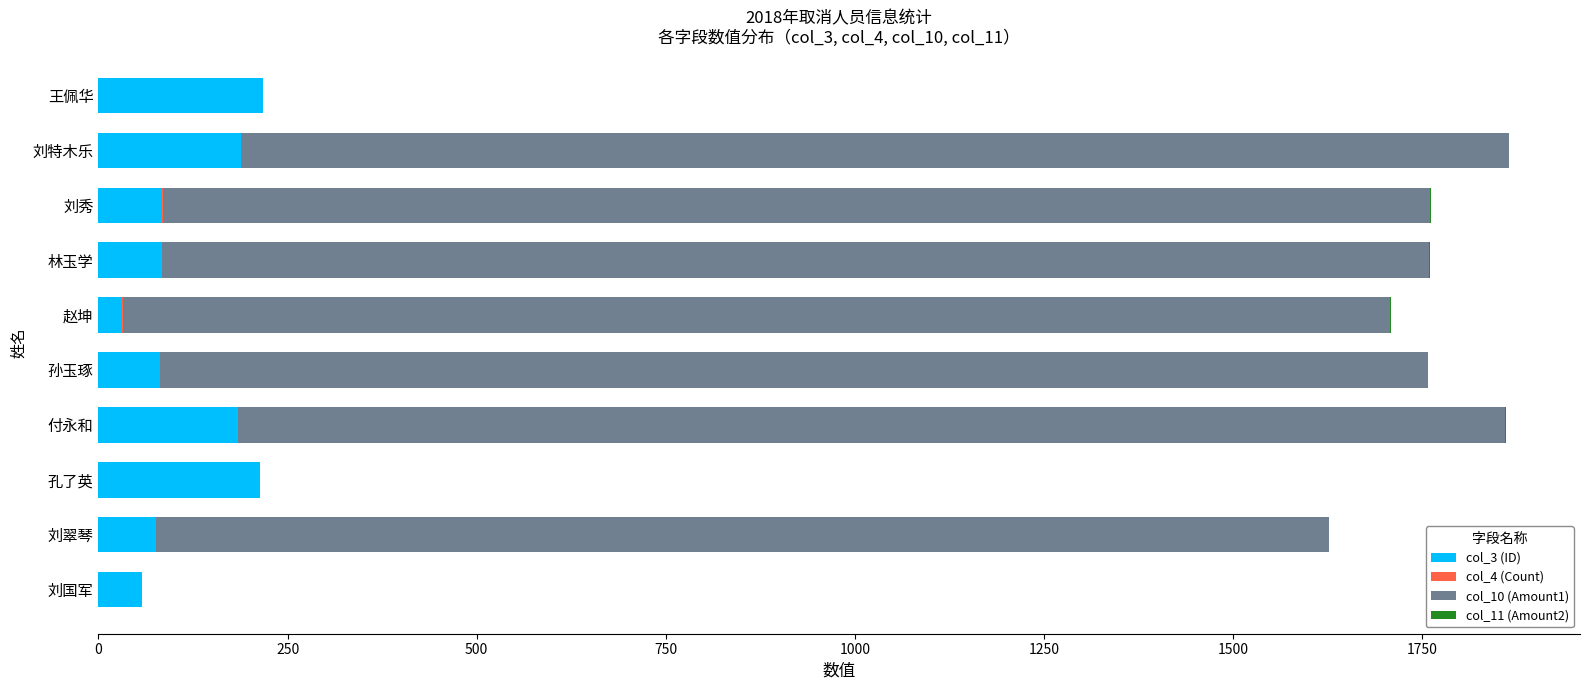

The col_3 (ID) series shows 75 at 刘翠琴. True or false?

True